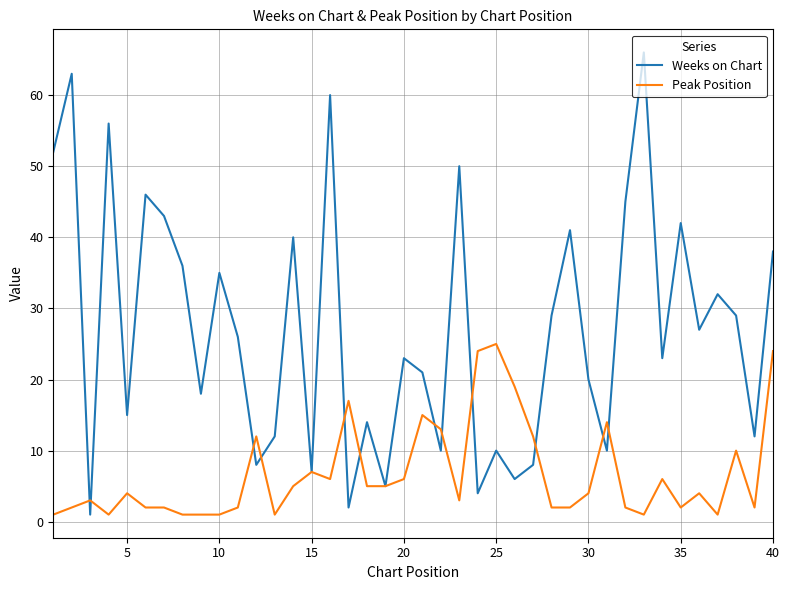

Which series has the largest range (max minus min)?

Weeks on Chart